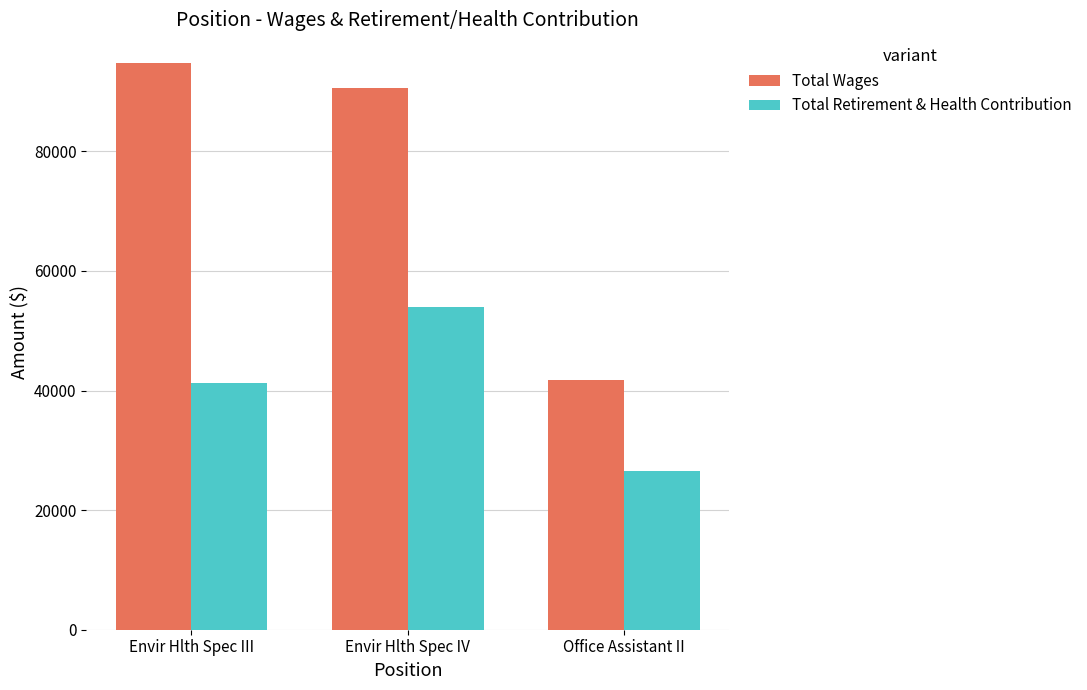

What is the greatest value displayed?

94840